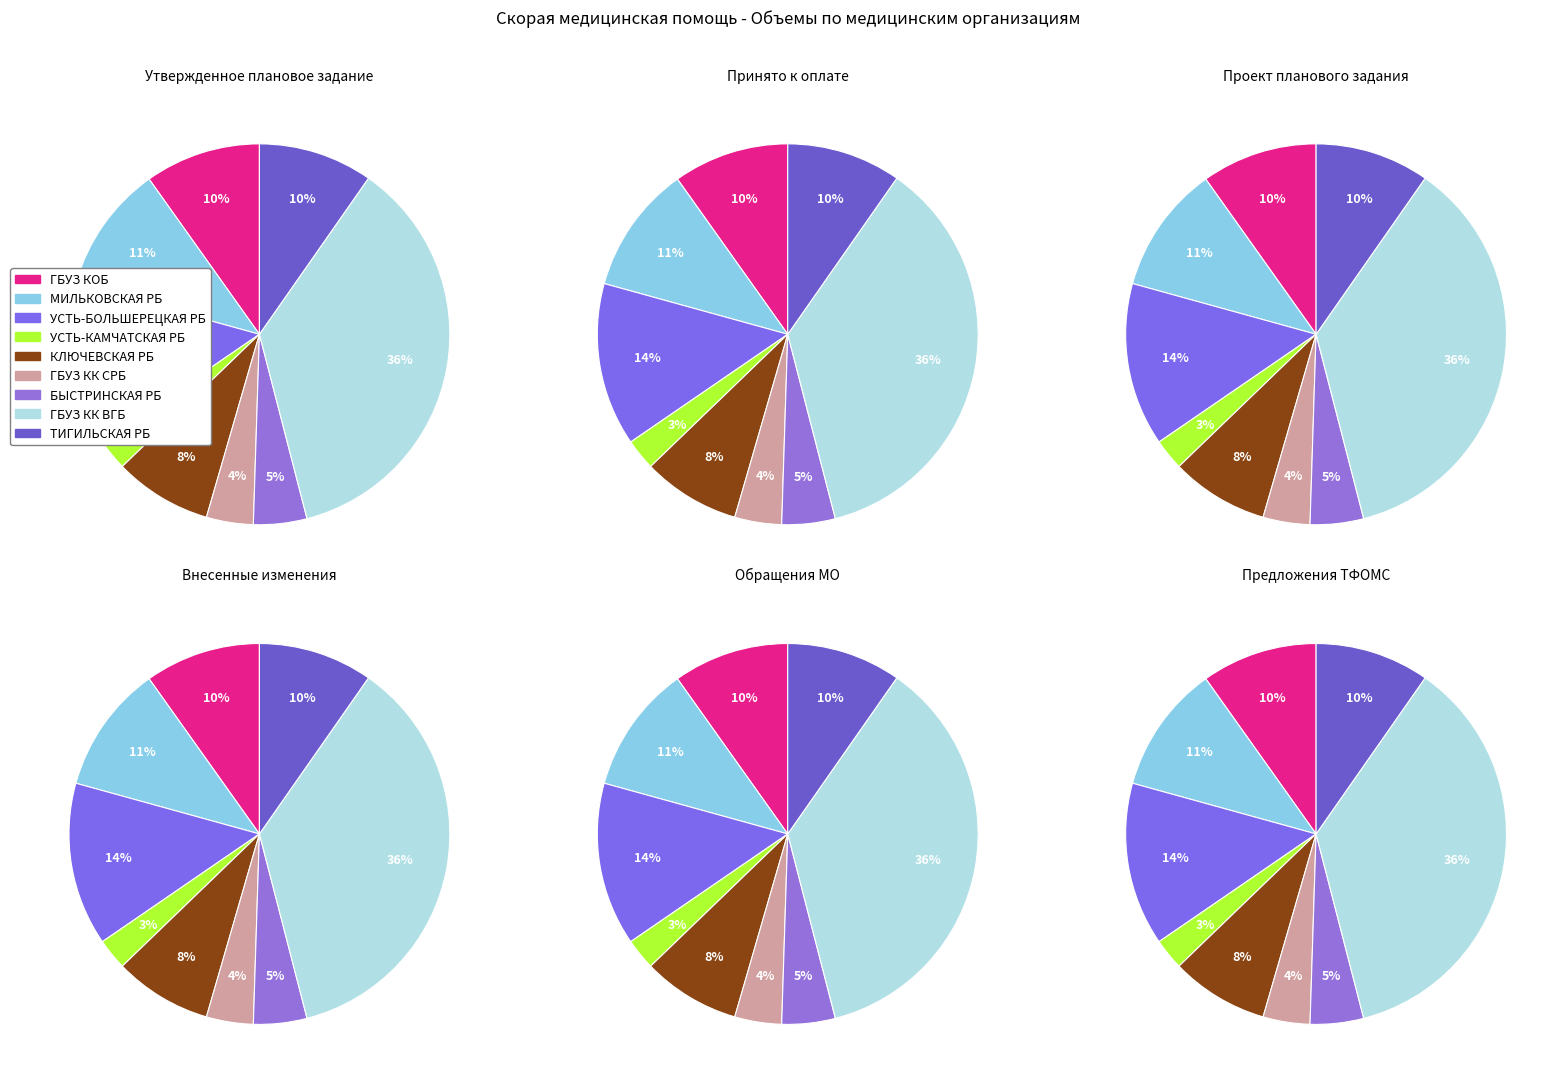

Which category has the smallest portion of the pie?

ГБУЗ УСТЬ-КАМЧАТСКАЯ РБ